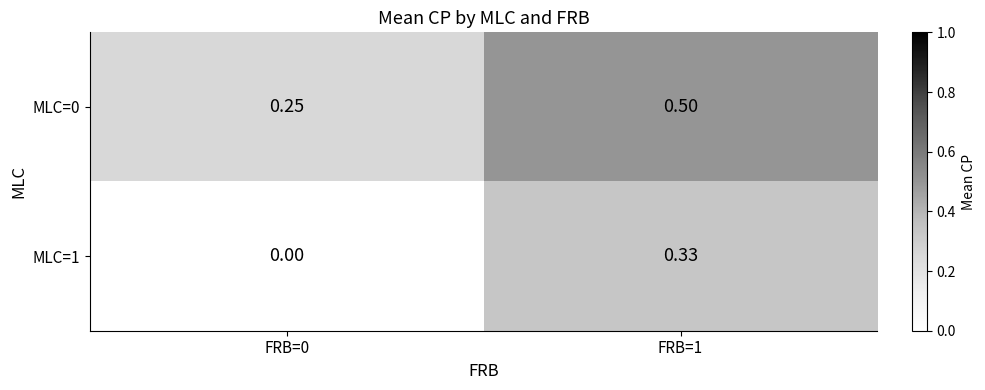

Between FRB=0 and FRB=1, which series saw the biggest shift?

MLC=1